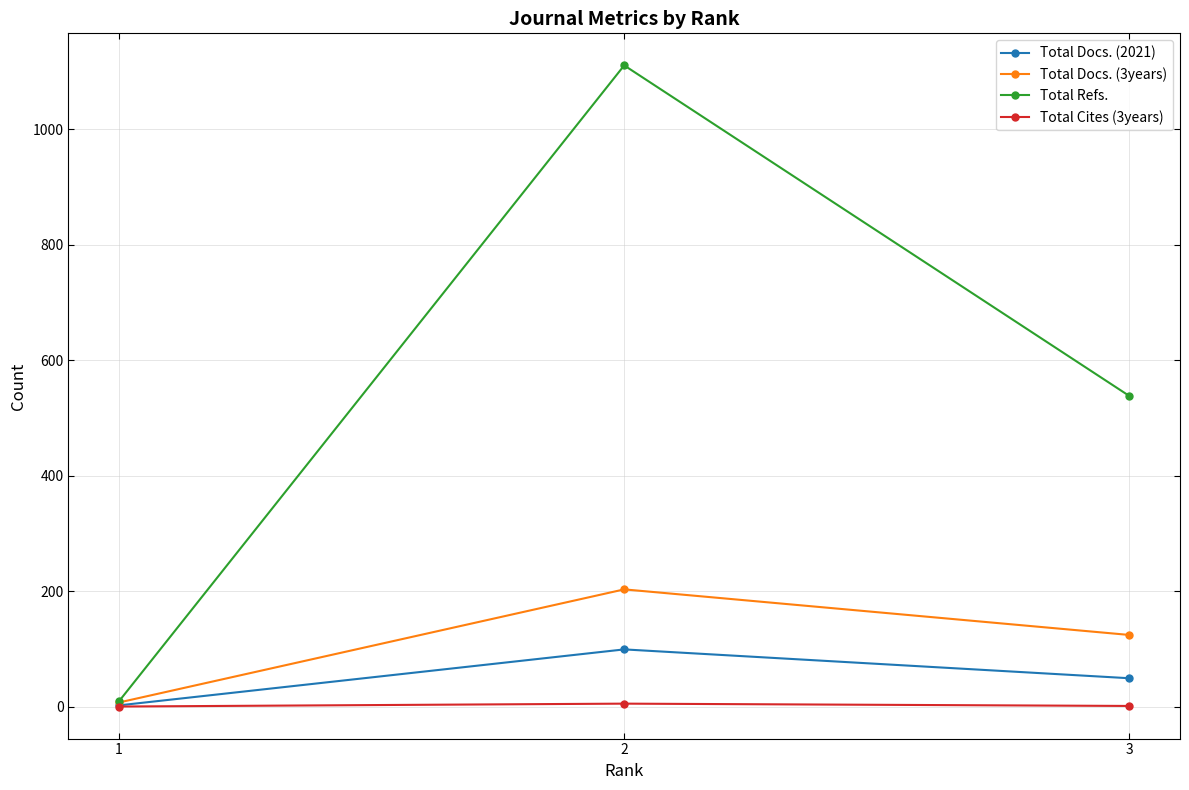

What is the average value of the Total Docs. (3years) series?

111